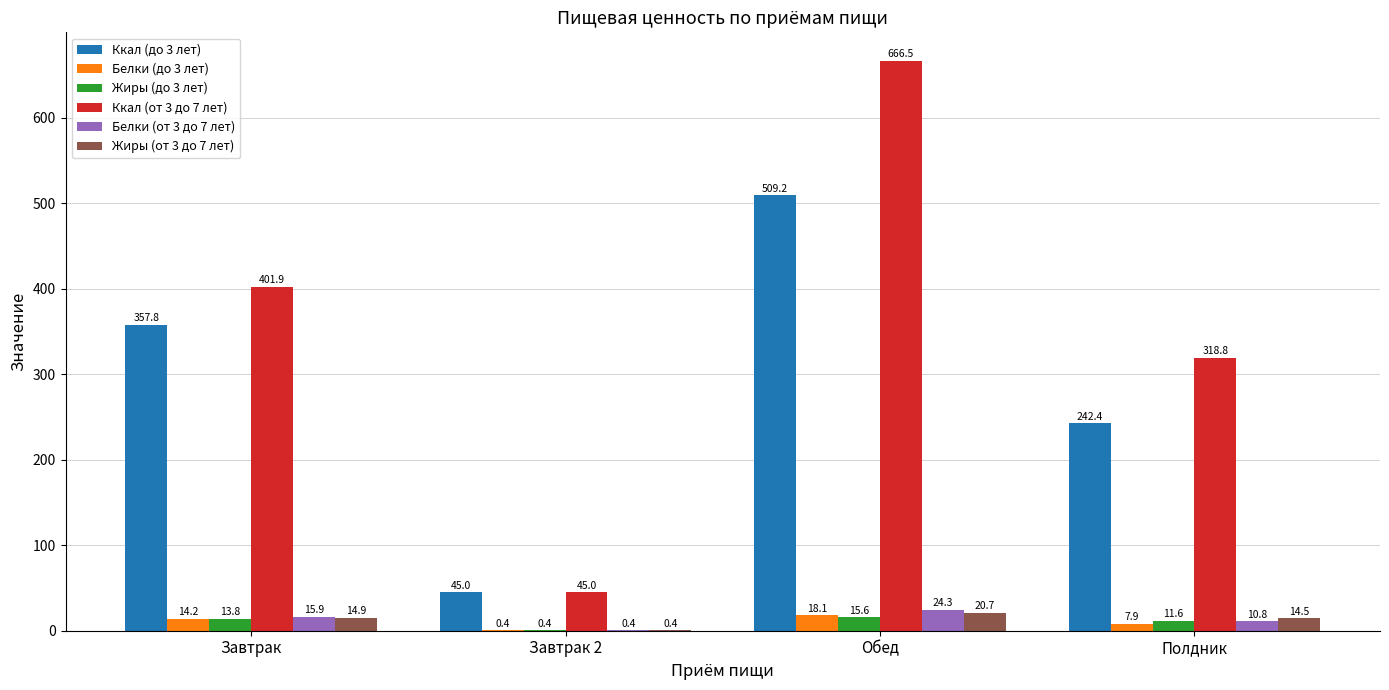

How many data points does each series have?

4